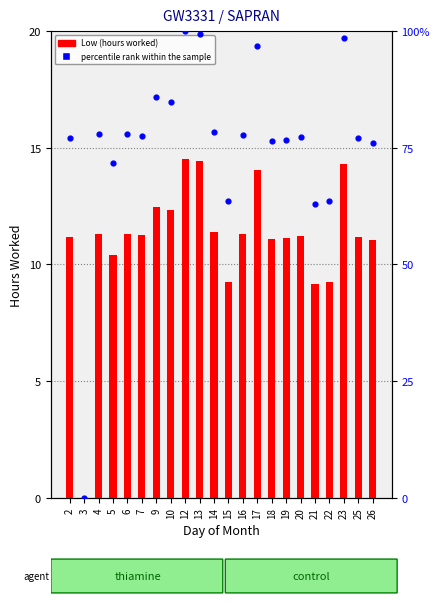

Which series contains the highest Y value?

percentile rank within the sample